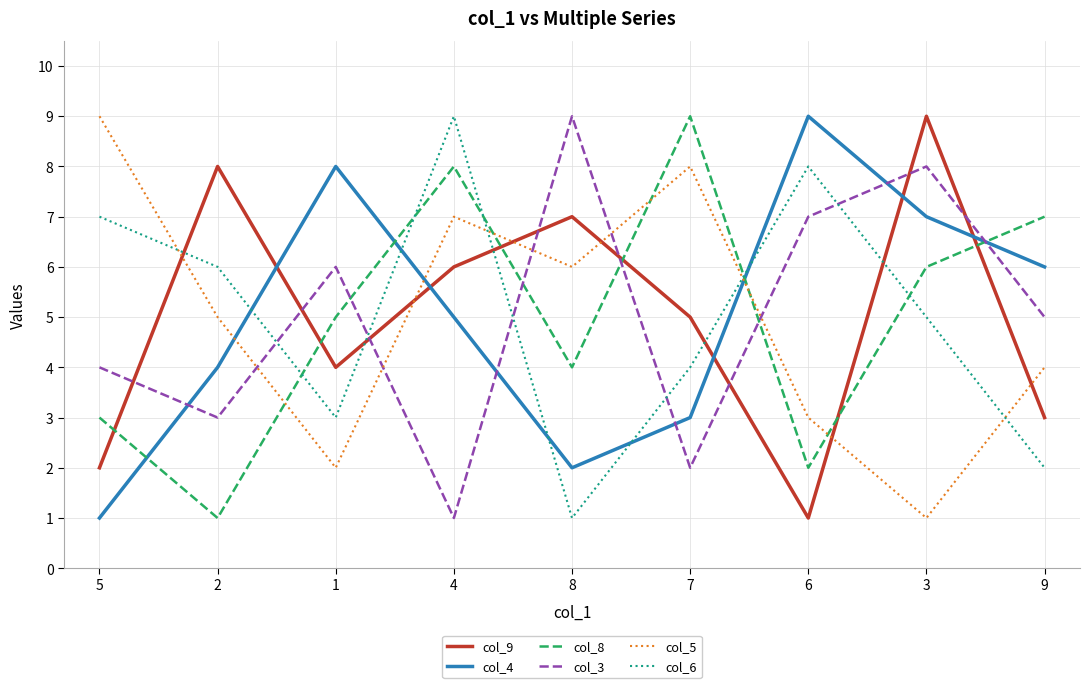

True or false: col_5 and col_3 intersect in this chart.

True